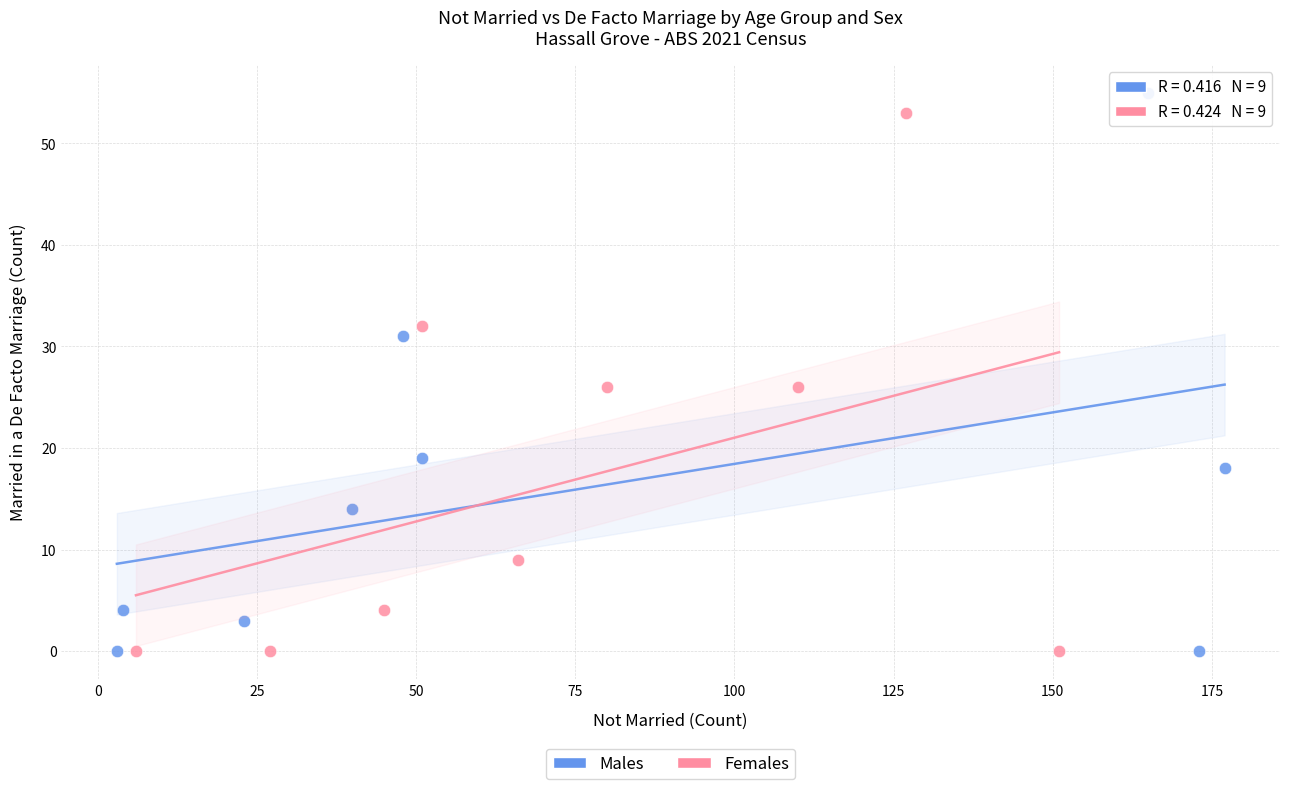

Which series has the largest Y range (max minus min)?

Males